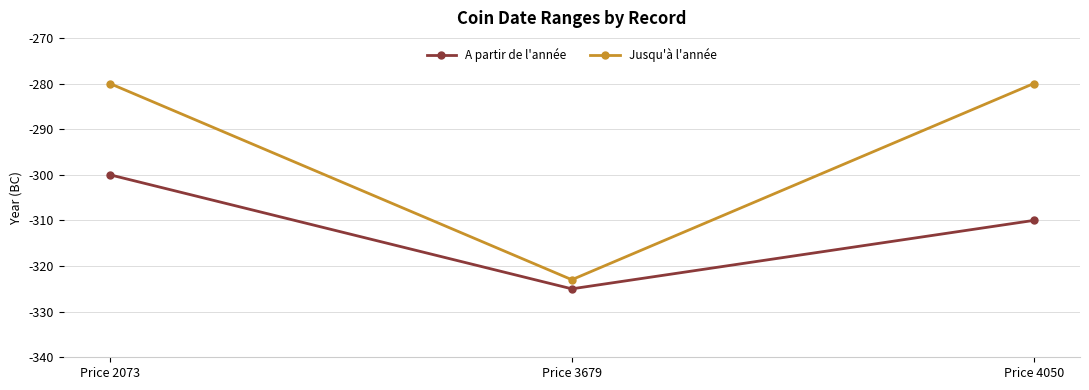

The value of A partir de l'année at Price 4050 is -147. True or false?

False